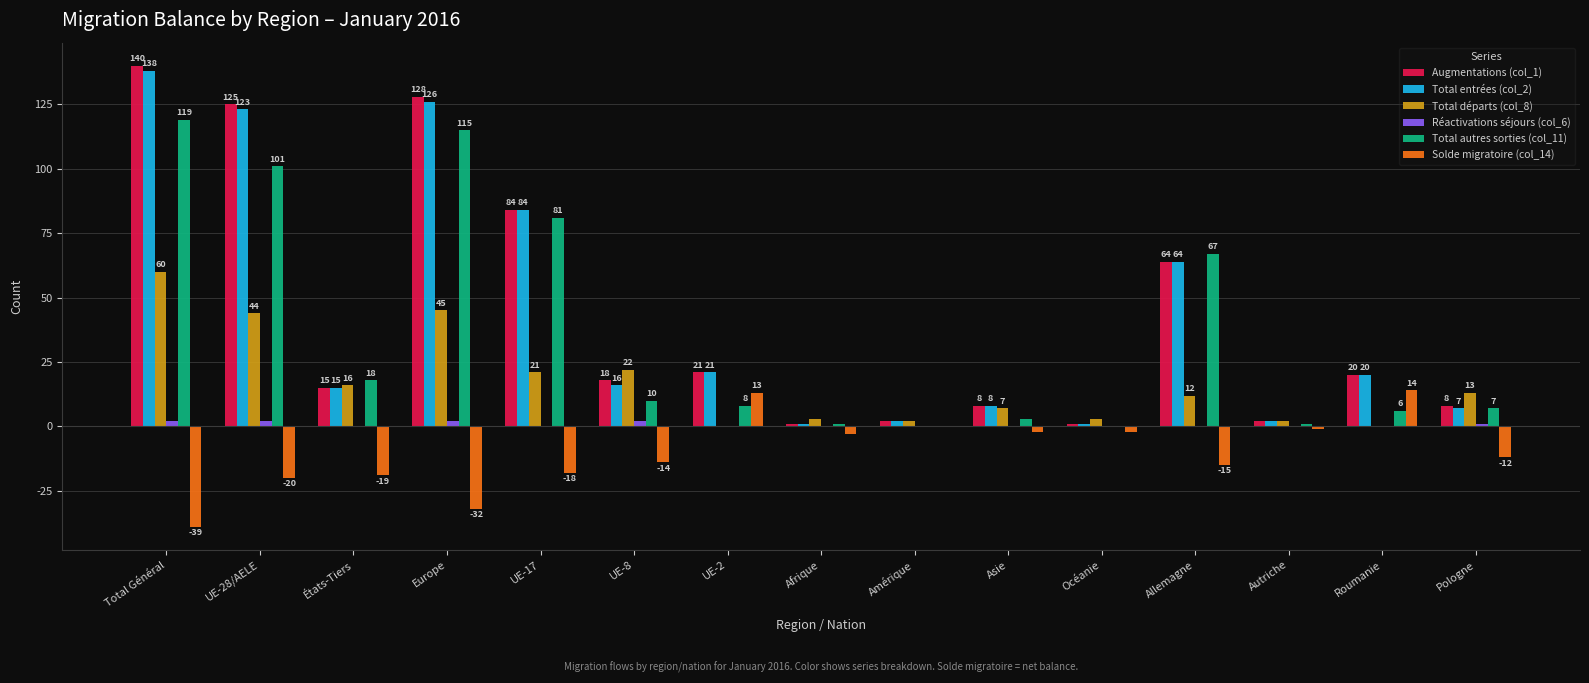

How many series are shown in this chart?

6